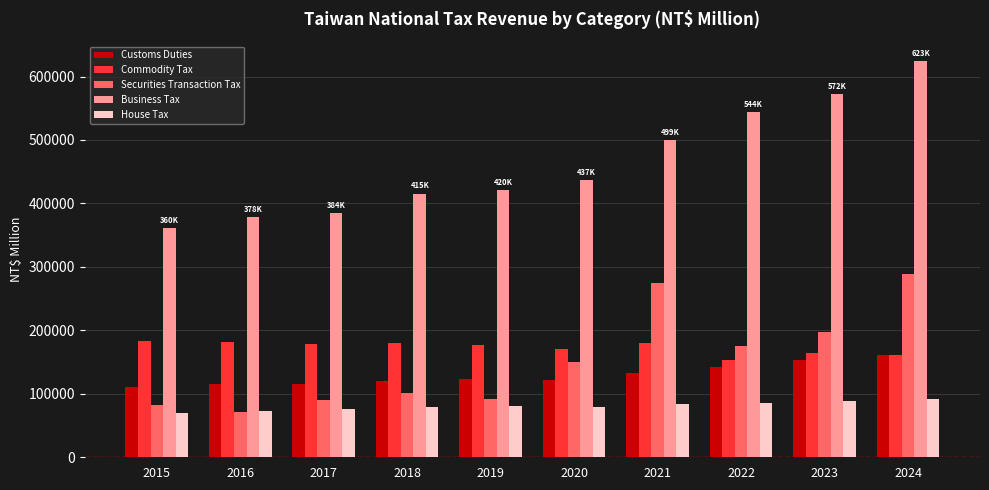

Which series has the widest spread of values?

Business Tax